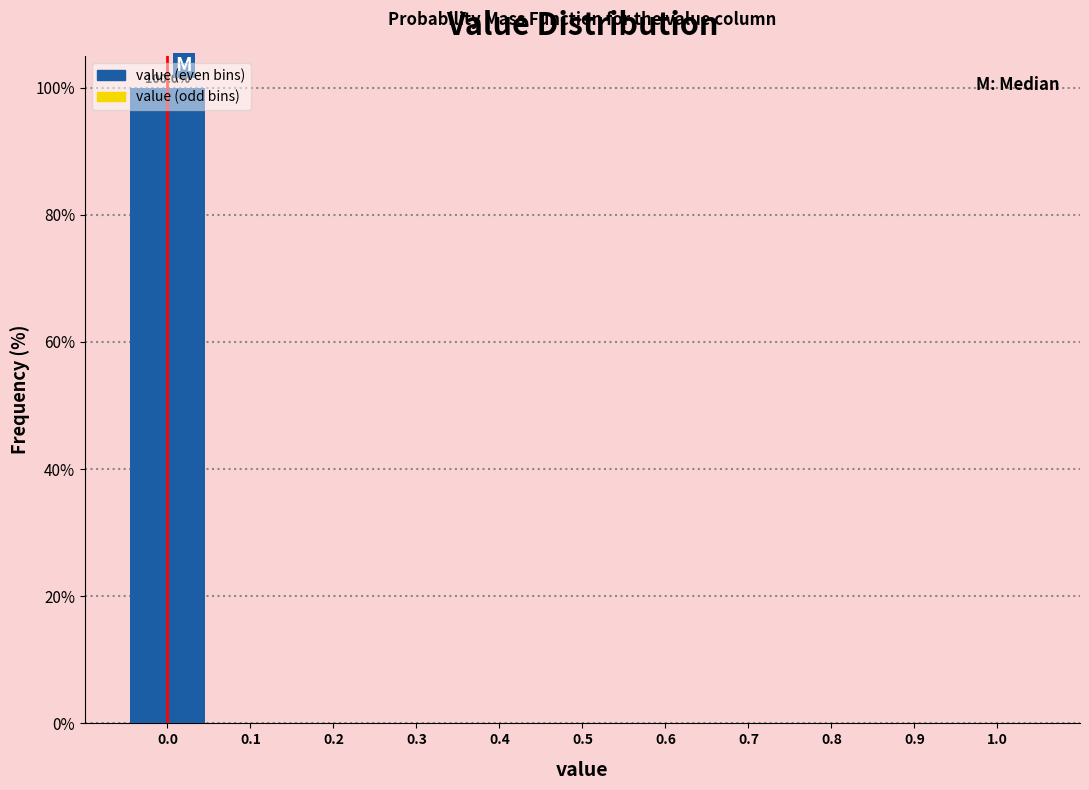

Which range on the x-axis has the tallest bar?

-0.05 to 0.05